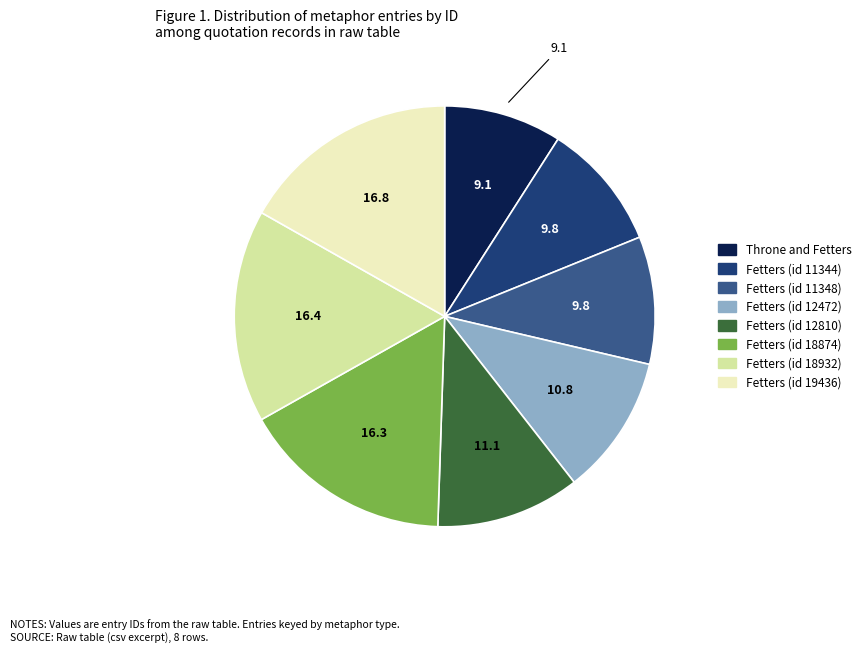

Is there any slice that represents more than half of the pie?

No